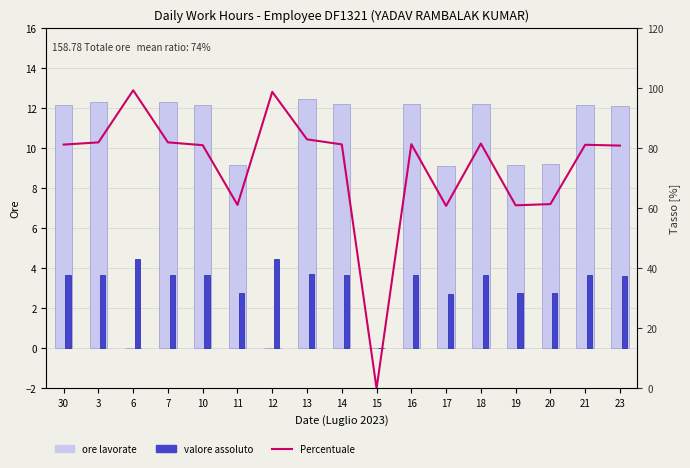

What is the label of the 12th bar from the left?

17